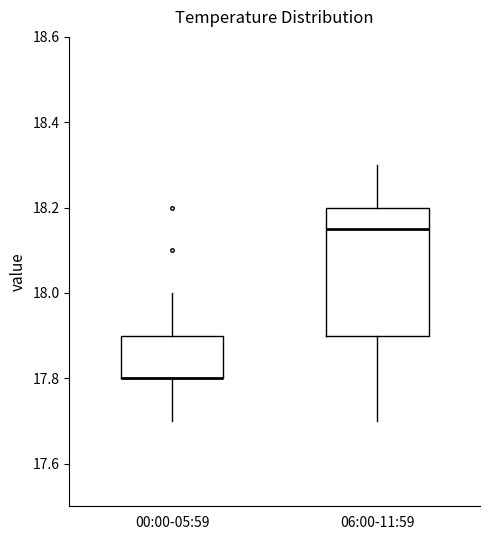

Reading left to right, read every box against the y-axis: the position of its median line, the range the box covers, and the ends of its whiskers. The values are not printed on the chart, so give them approximately, as read against the axis.

00:00-05:59: median 17.80 (drawn on the box's lower edge), box 17.80 to 17.90, whiskers 17.70 to 18.00
06:00-11:59: median 18.16, box 17.90 to 18.20, whiskers 17.70 to 18.30